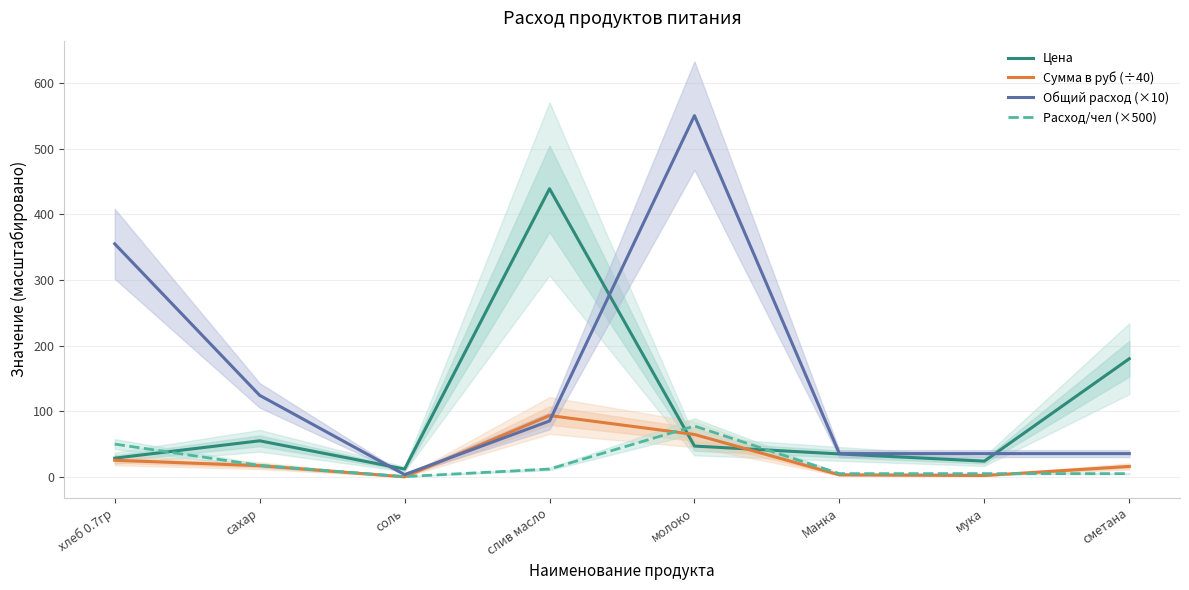

What is the difference between the maximum and second lowest values in the Общий расход (×10) series?

514.8